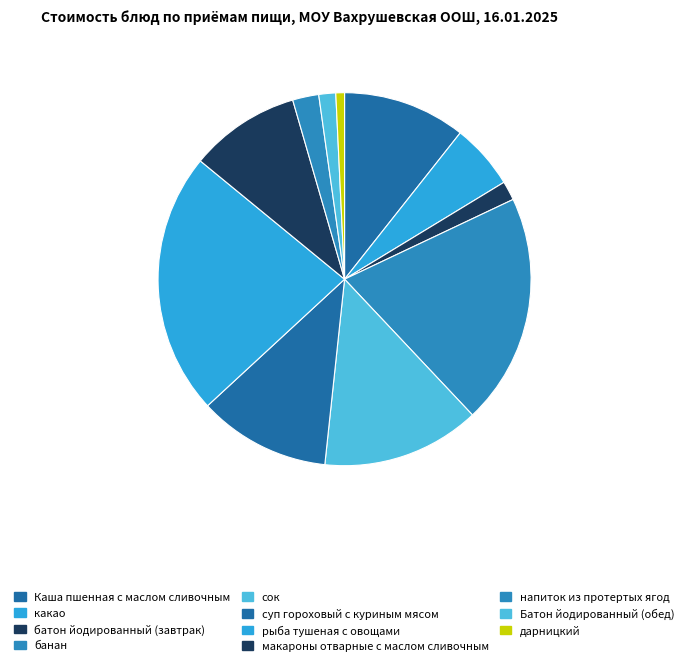

How many segments does this pie chart have?

11